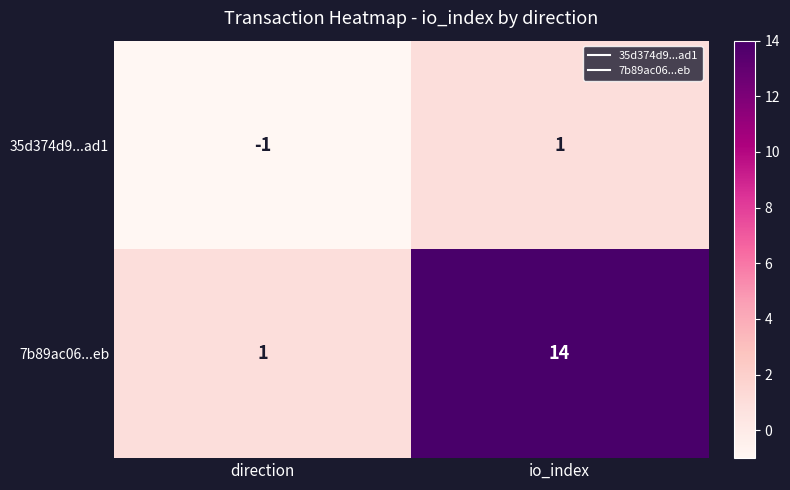

Which series changed the most between direction and io_index?

7b89ac06...eb